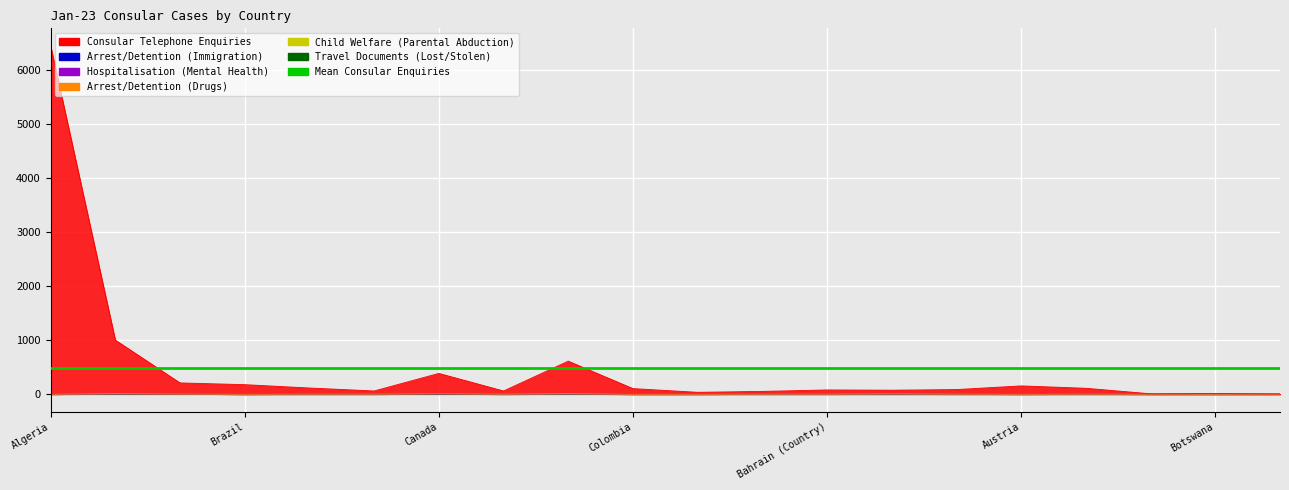

True or false: Child Welfare (Parental Abduction) has a value of 0 at China.

True